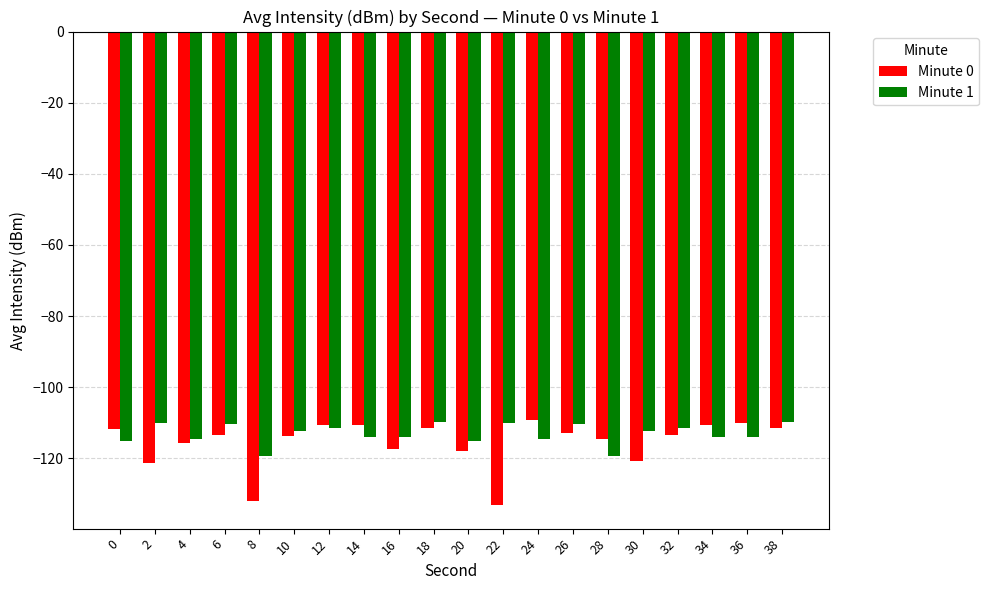

List the series in order of their overall mean, highest first.

Minute 1, Minute 0